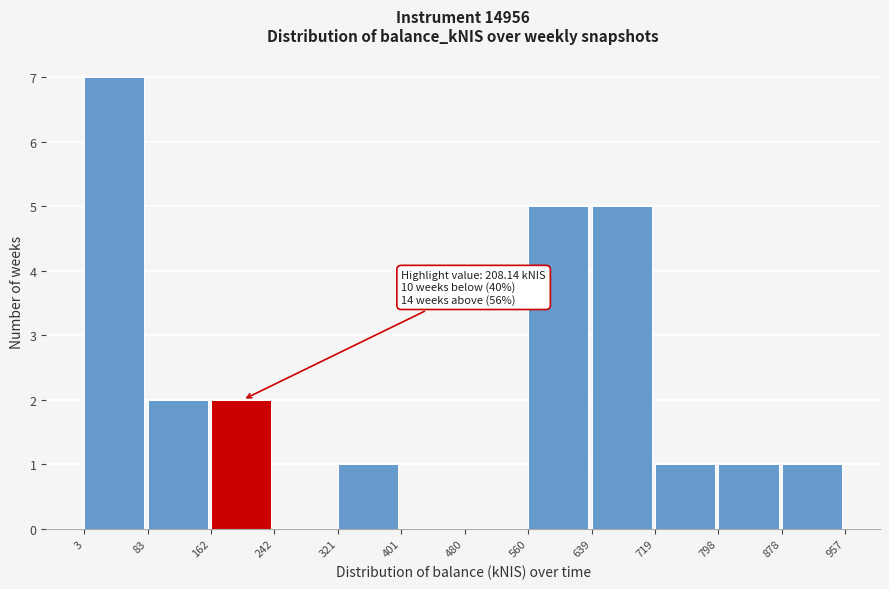

Over which range of the x-axis is the bar tallest?

3 to 83